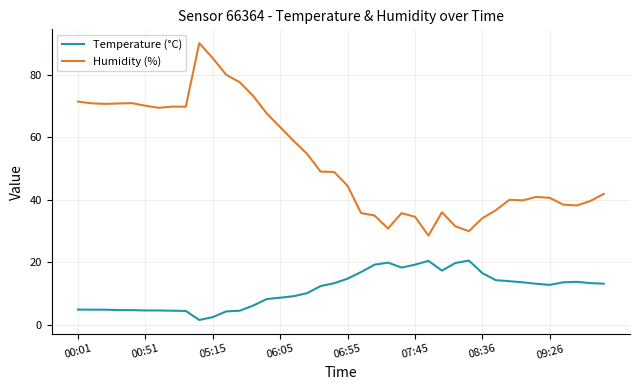

How many lines are shown in the chart?

2